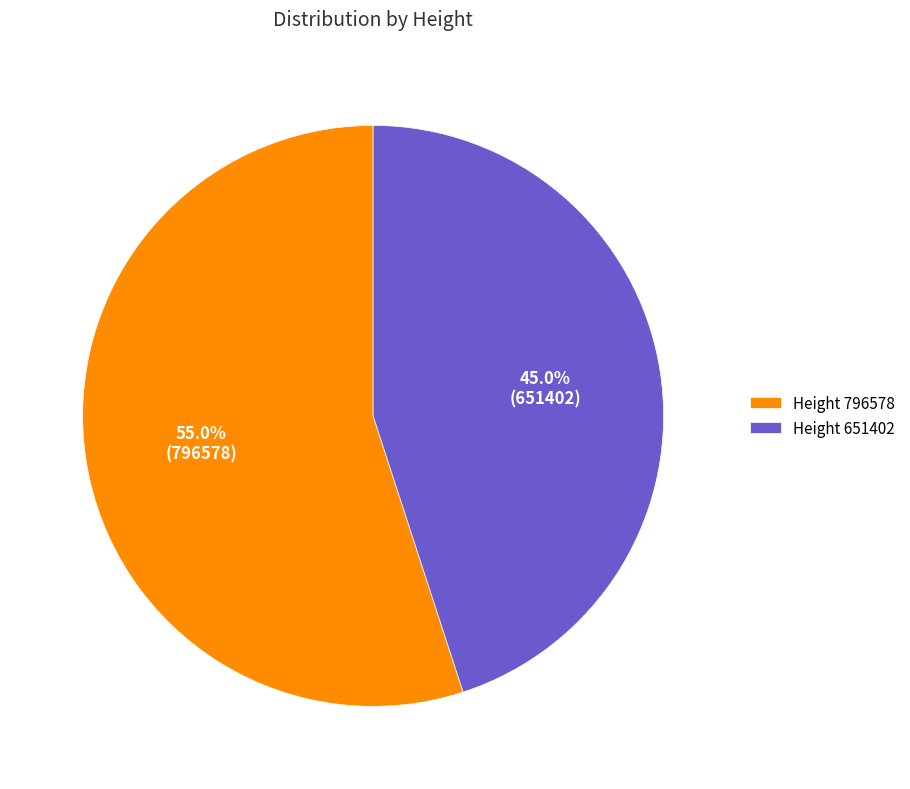

To the nearest percent, what is the difference between the largest and smallest slice percentages?

10%